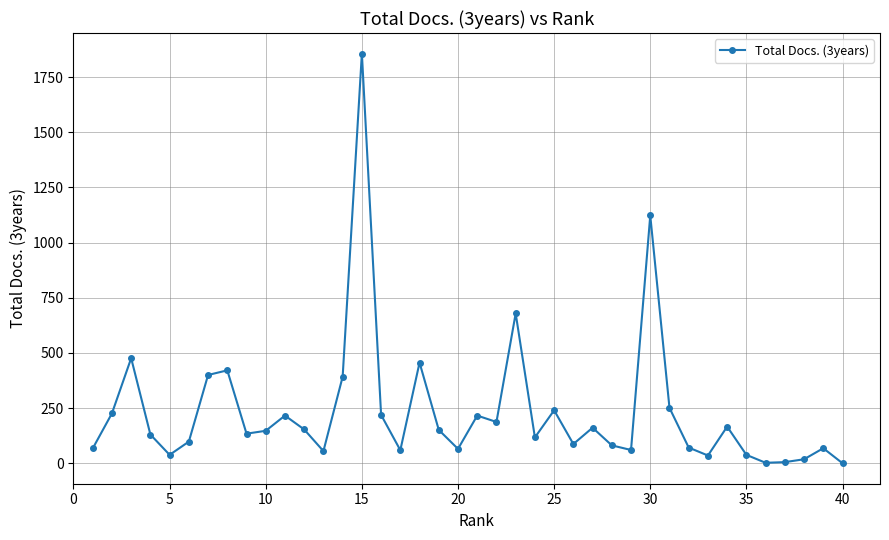

How many data points are less than 147?

20